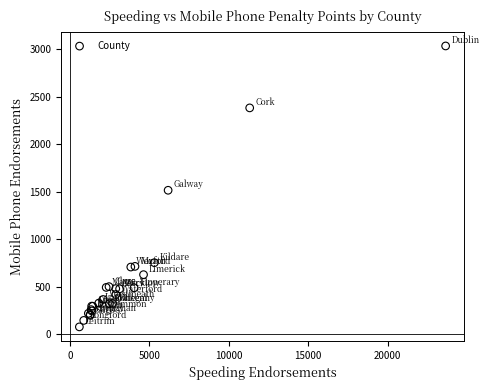

What Y value in the scatter plot is closest to 1555?

1515